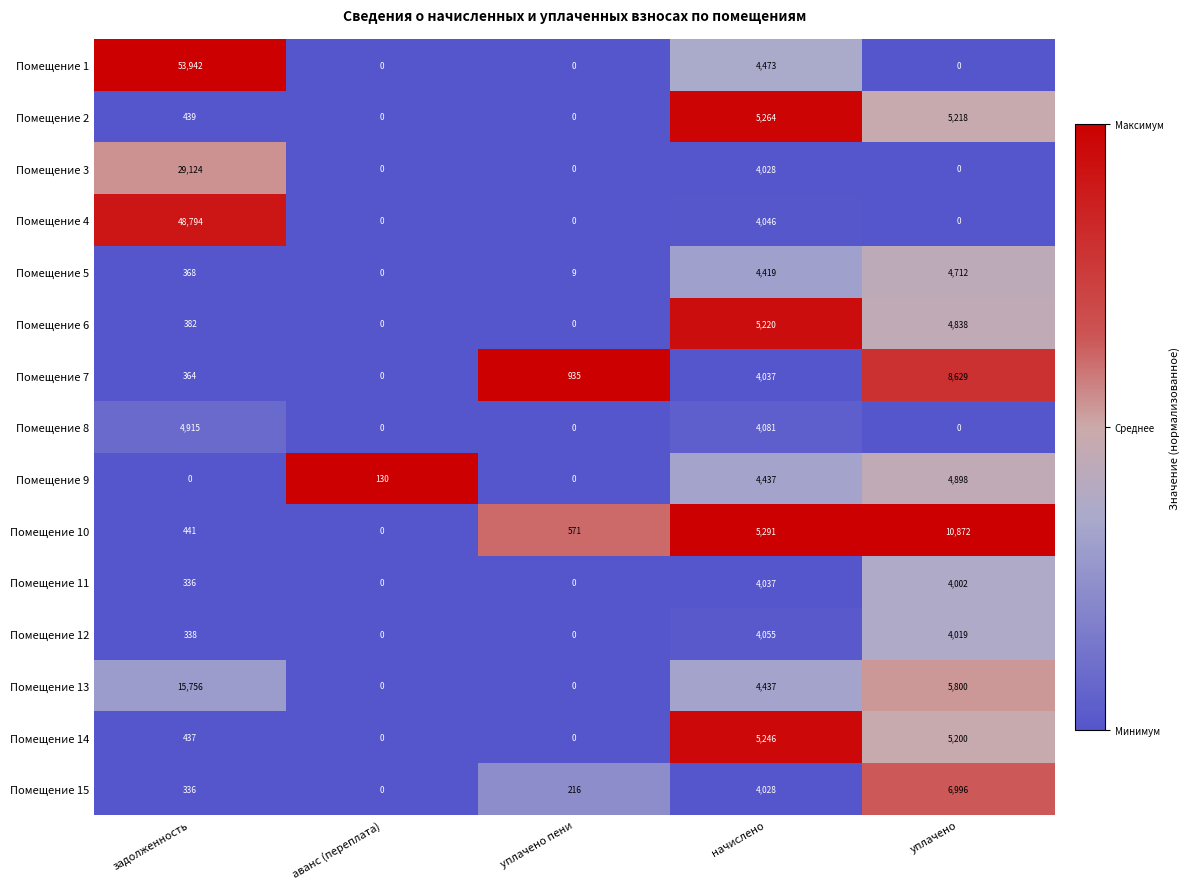

What is the difference between the maximum and minimum values in the Помещение 3 series?

29124